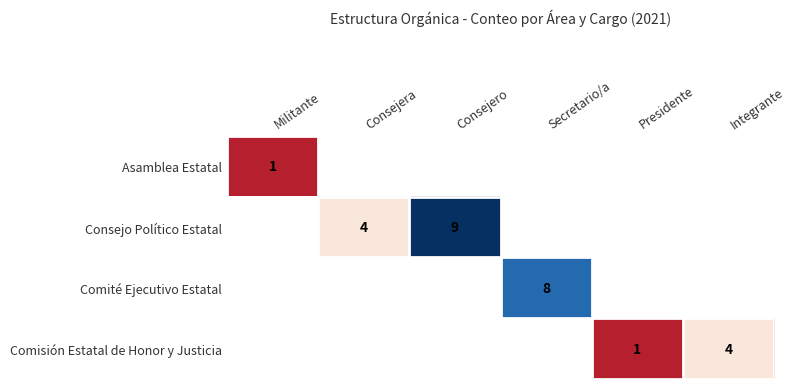

How many positive values does the Comisión Estatal de Honor y Justicia series have?

2